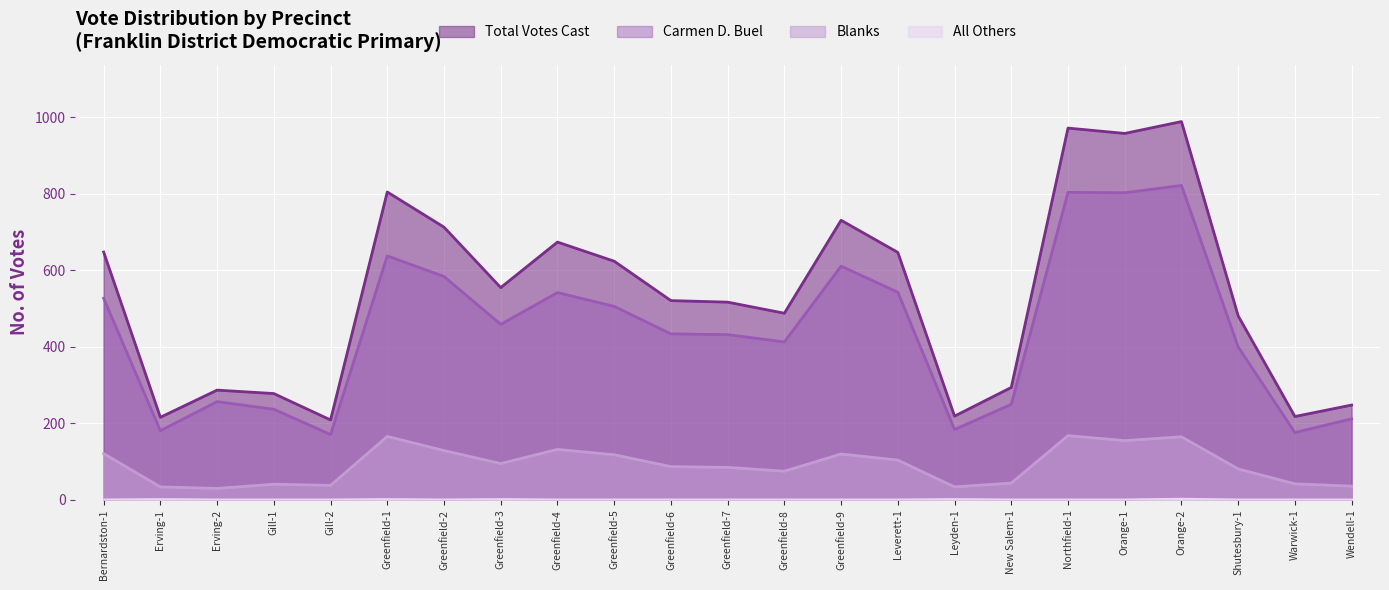

Where is the first local minimum for Total Votes Cast?

Erving-1